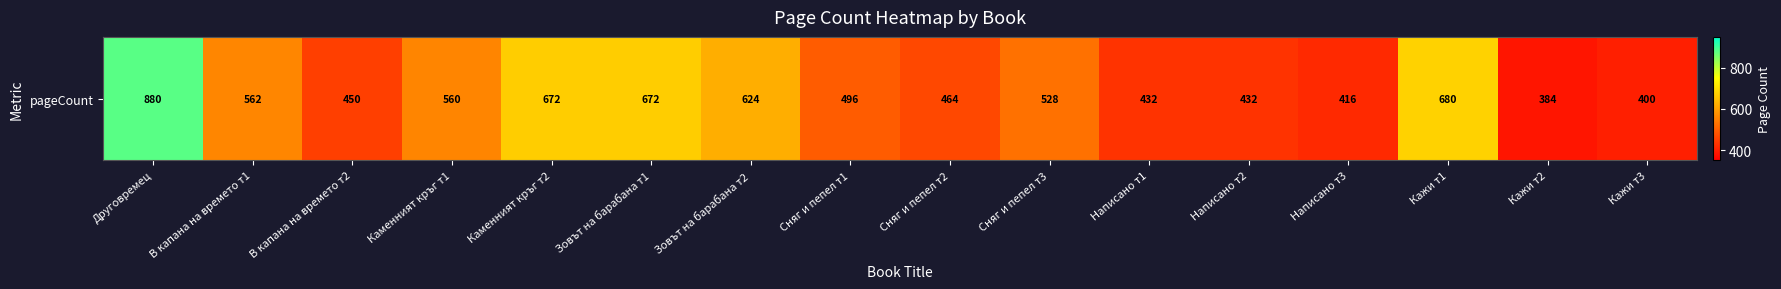

True or false: the data shows 239 at Написано т2.

False